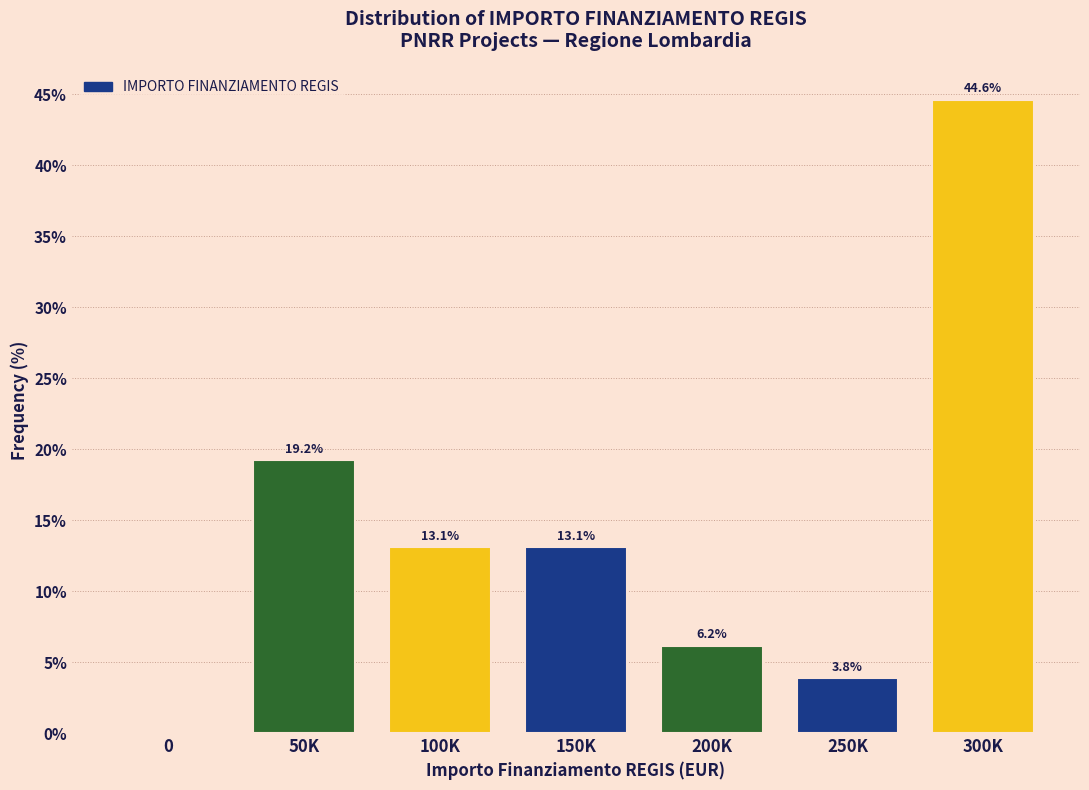

Reading left to right, extract all data points from this chart.

0=0.0	50K=19.2	100K=13.1	150K=13.1	200K=6.2	250K=3.8	300K=44.6